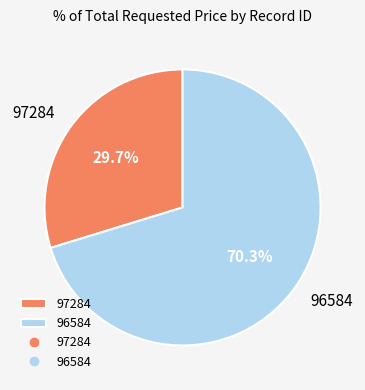

How many segments does this pie chart have?

2